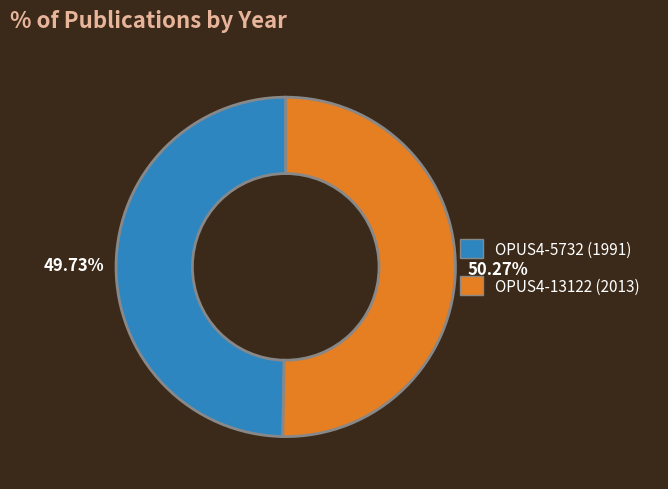

Is there a majority slice in this chart?

Yes